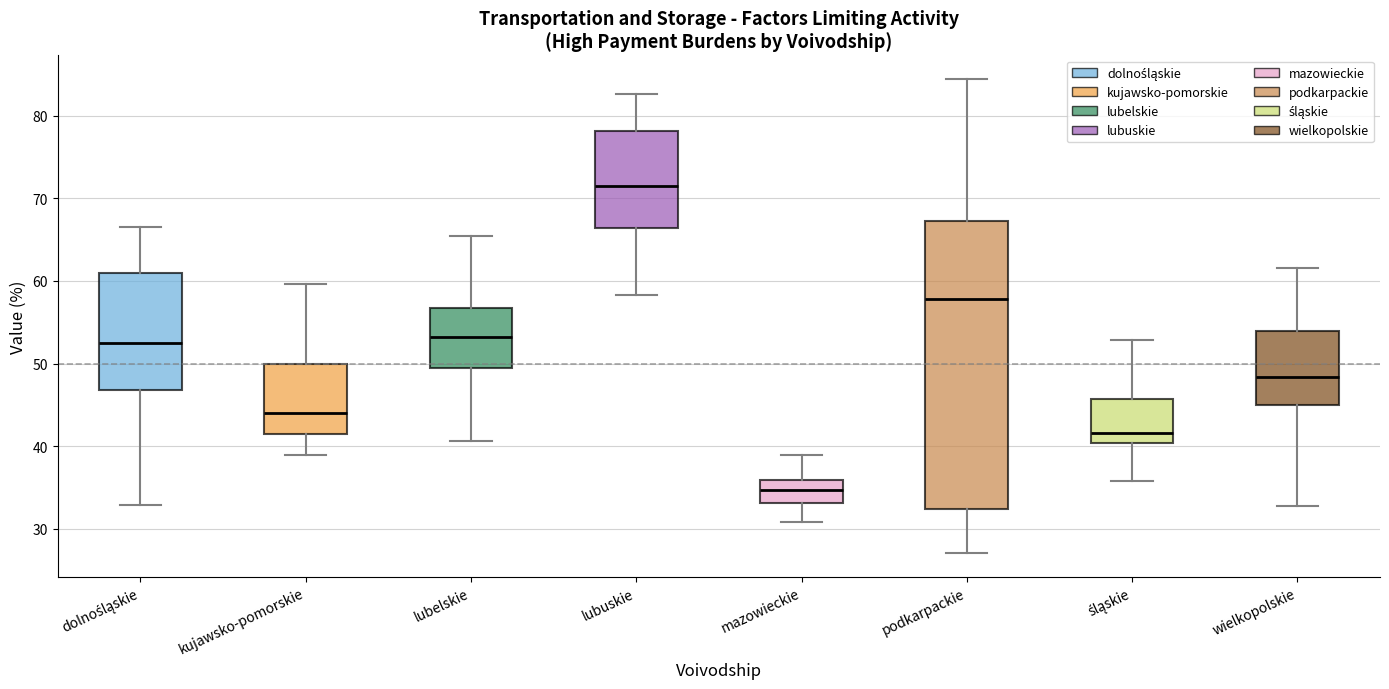

Comparing the boxes themselves (not the whiskers), which one is the tallest?

podkarpackie